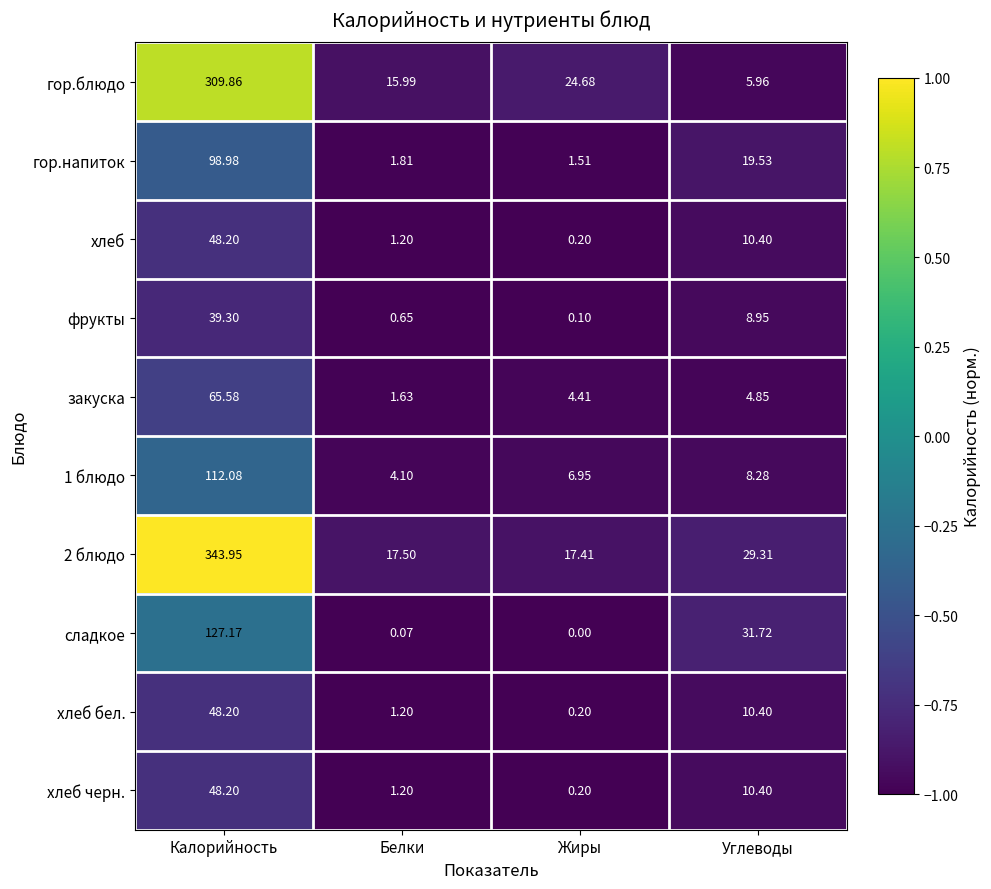

What is the minimum value shown in the chart?

0.0